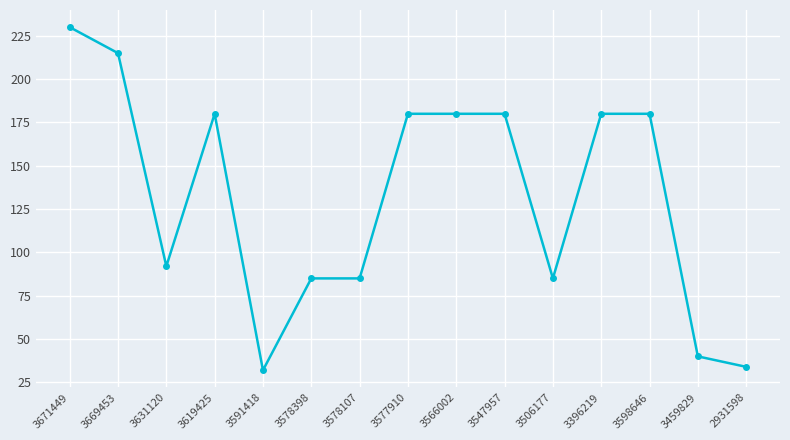

The chart shows a value of 22.6 at 3506177. True or false?

False